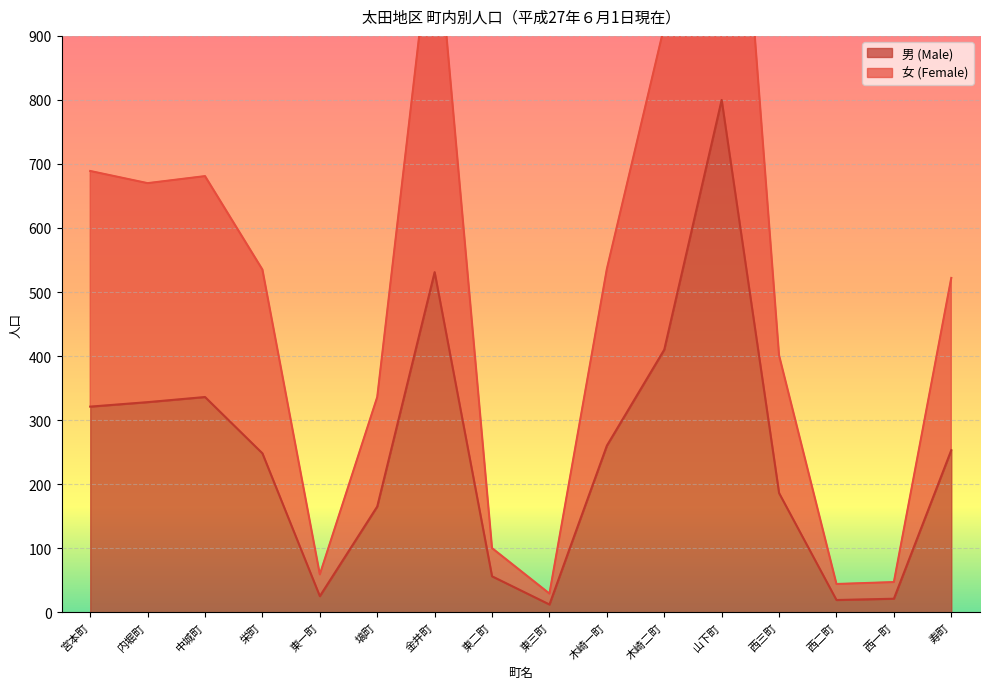

Where does the 男 (Male) series first go above 253?

宮本町